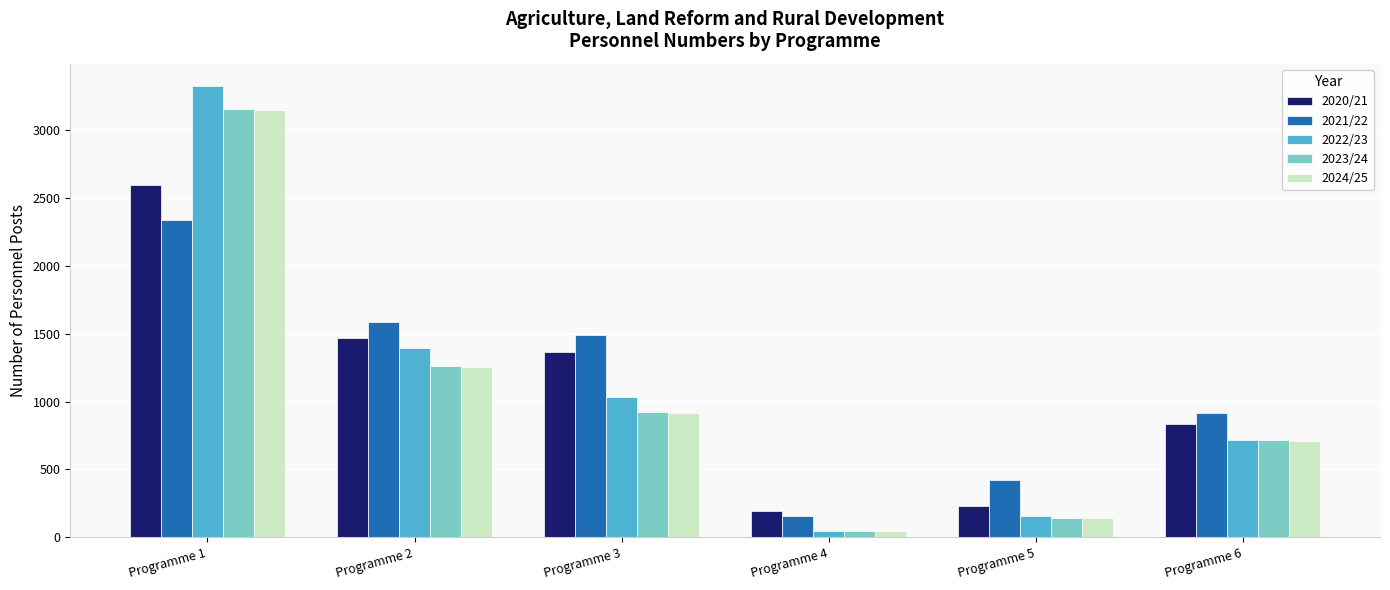

What is the spread (max minus min) of values at Programme 4?

152.0